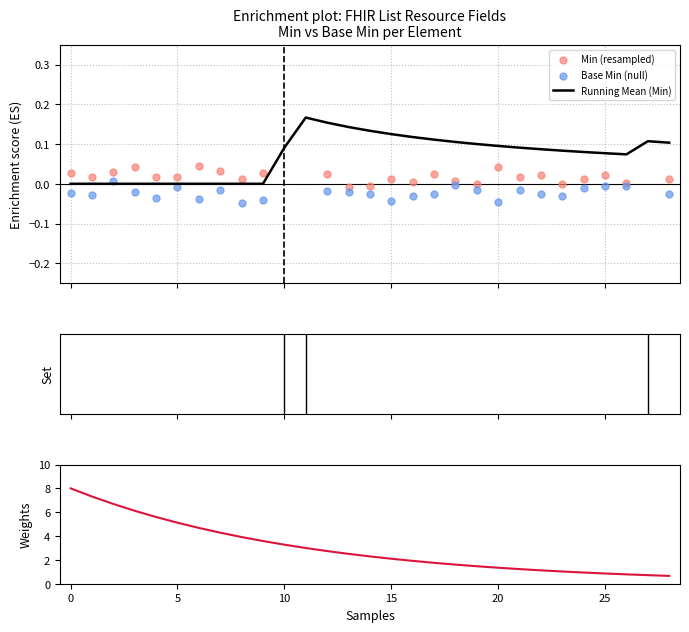

Which series reaches the minimum Y coordinate?

Base Min (null)